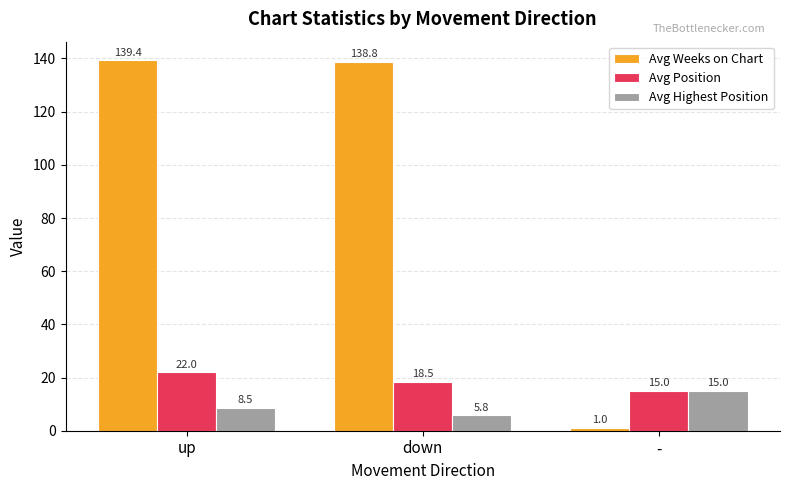

Rank the series by their maximum value, from lowest to highest.

Avg Highest Position, Avg Position, Avg Weeks on Chart